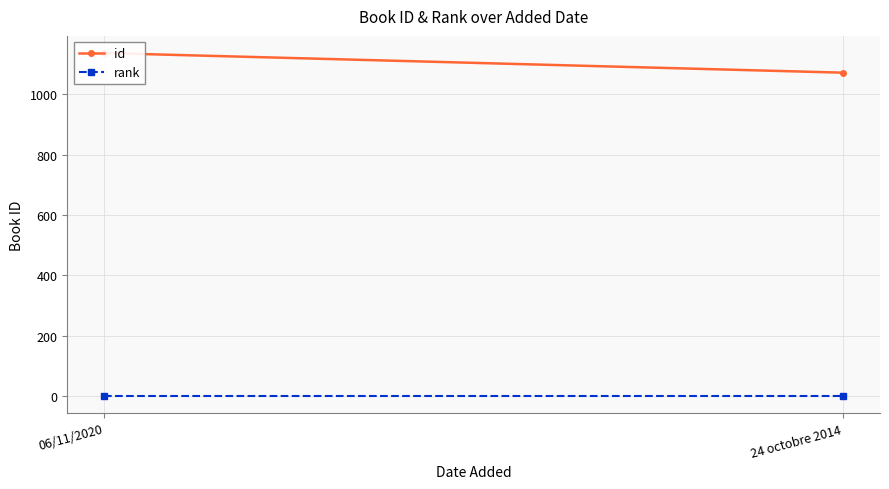

Read the rank value at 24 octobre 2014.

1